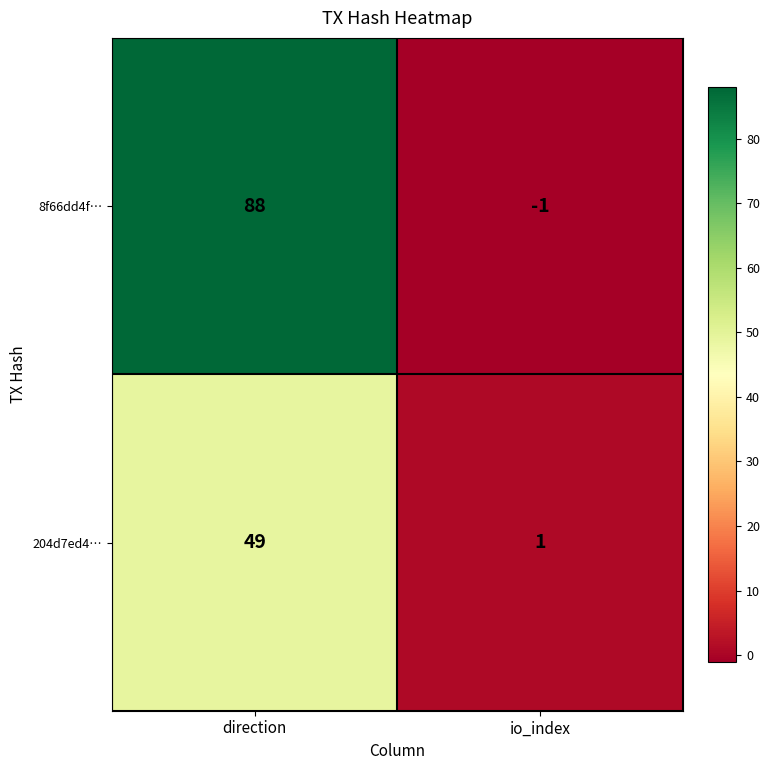

Which label corresponds to the smallest value in the chart?

io_index